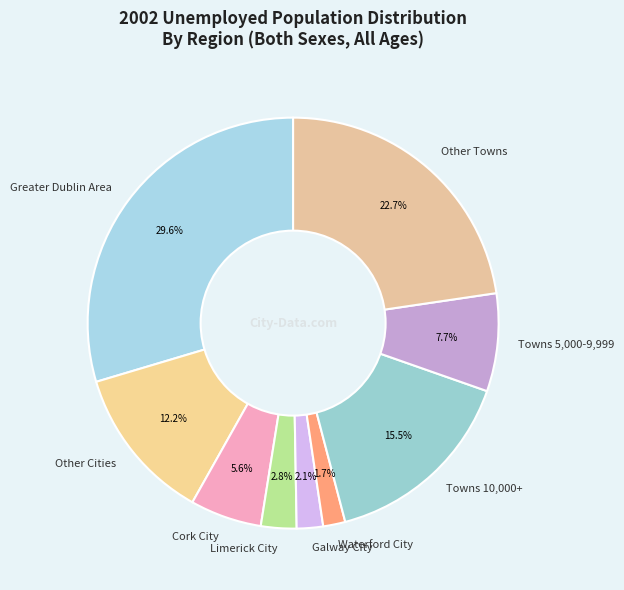

To the nearest percent, what is the average slice percentage?

11%